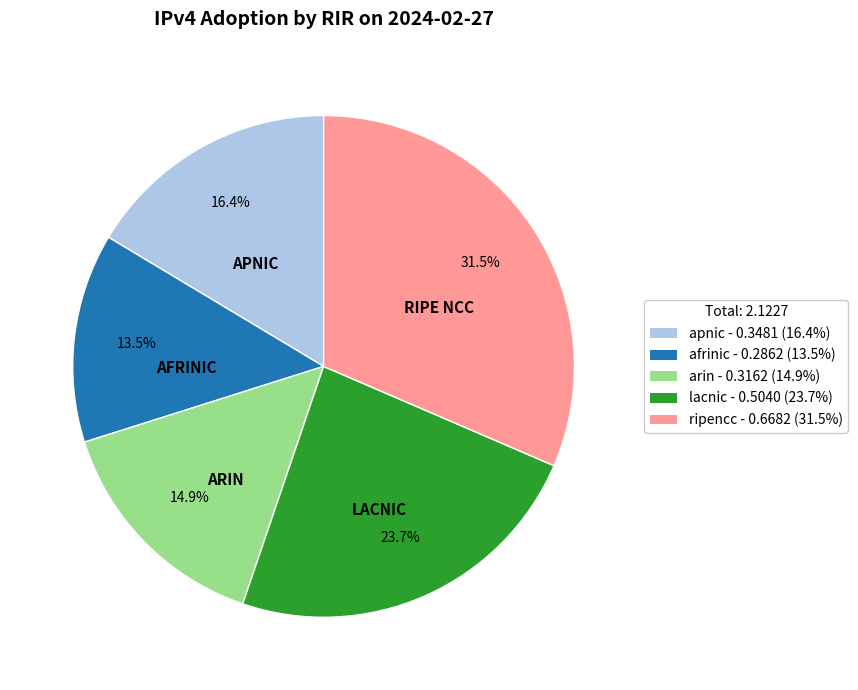

Between afrinic - 0.2862 (13.5%) and ripencc - 0.6682 (31.5%), which is larger?

ripencc - 0.6682 (31.5%)